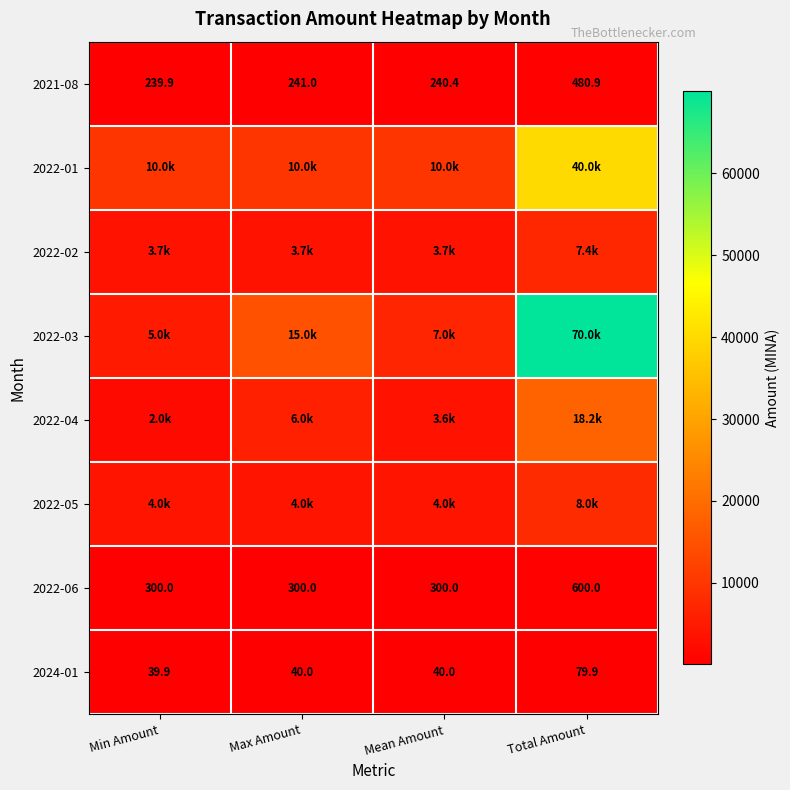

Which category has the highest value in the 2022-06 series?

Total Amount